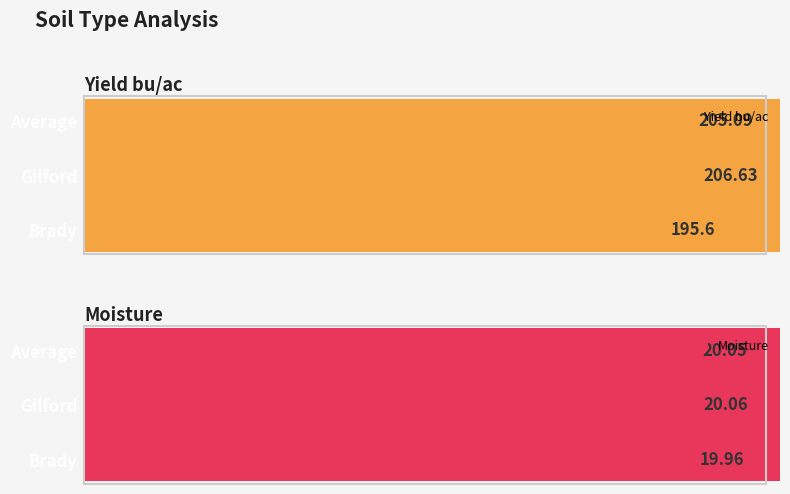

Which category has the highest value in the Yield bu/ac series?

Gilford